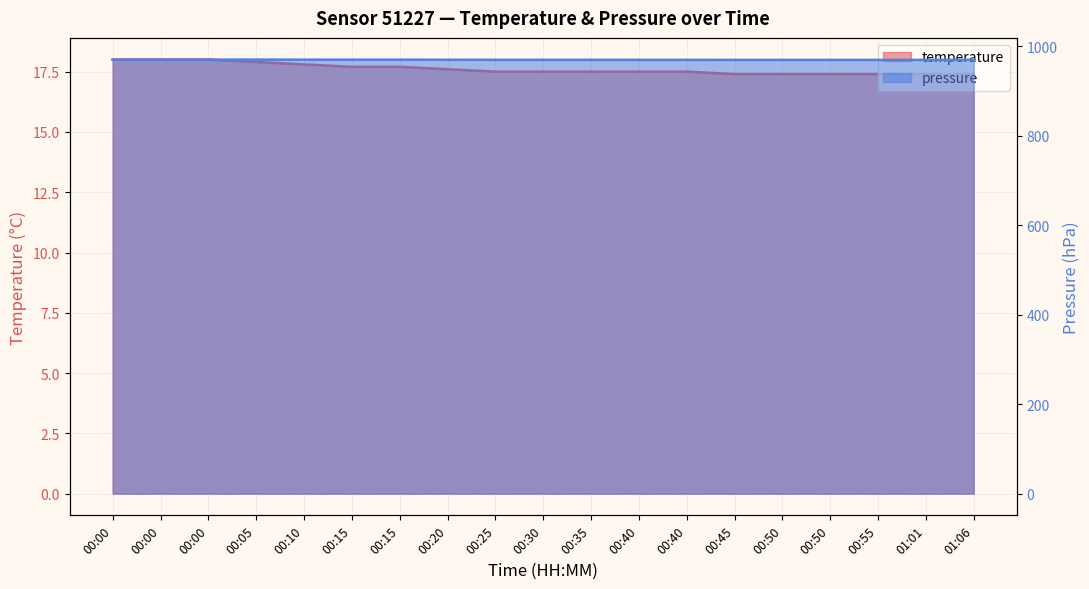

Which series has the largest total across all categories?

pressure